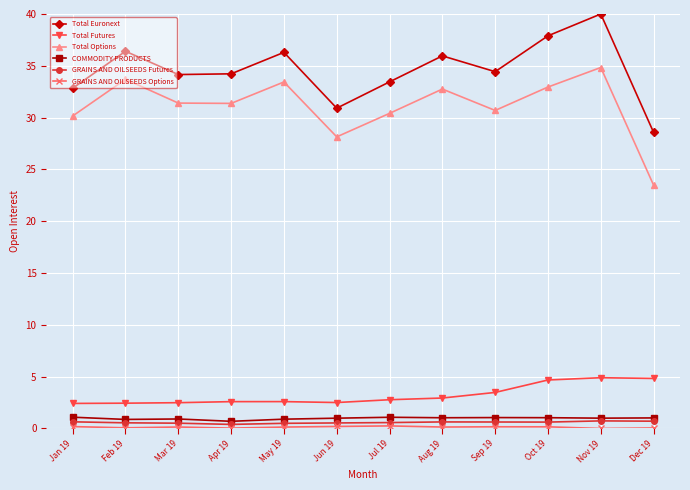

At which category does Total Options reach its first local peak?

Feb 19